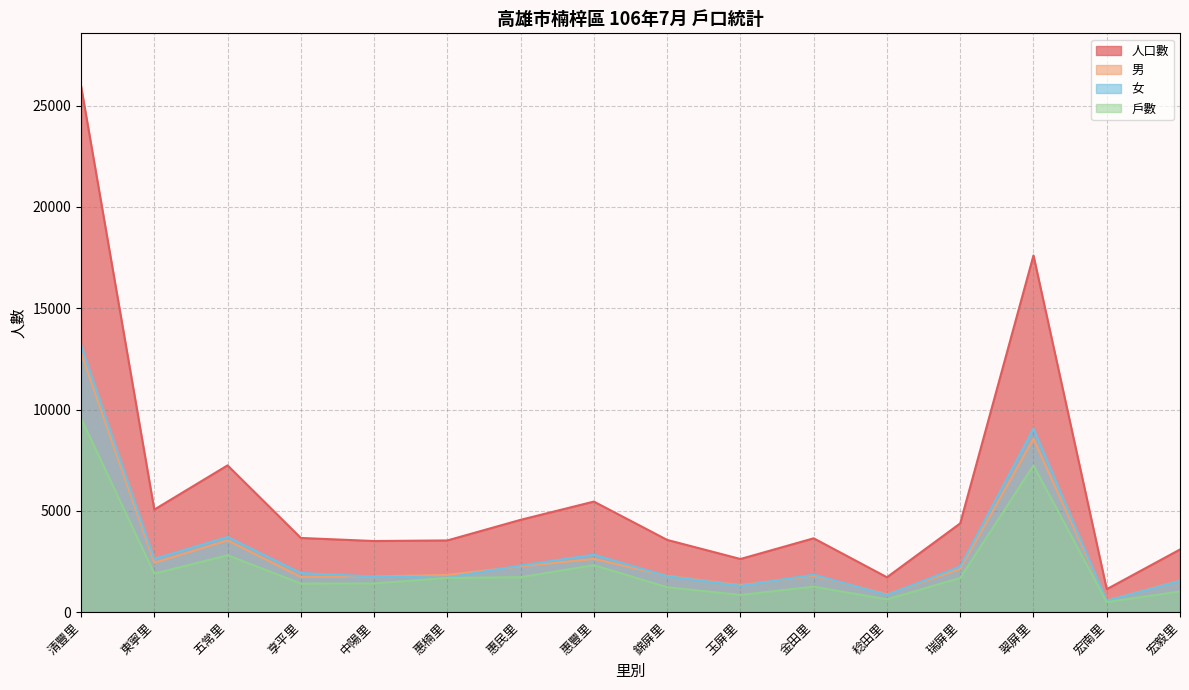

At which category is the sum across all series the highest?

清豐里